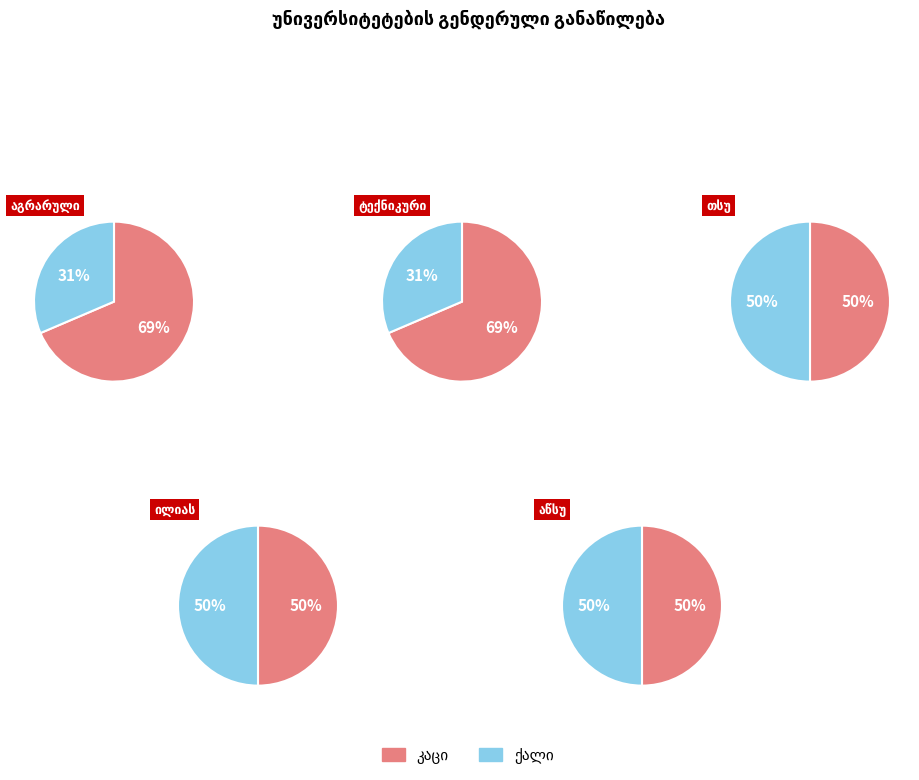

Which slice is the smallest?

საქართველოს აგრარული უნივერსიტეტი